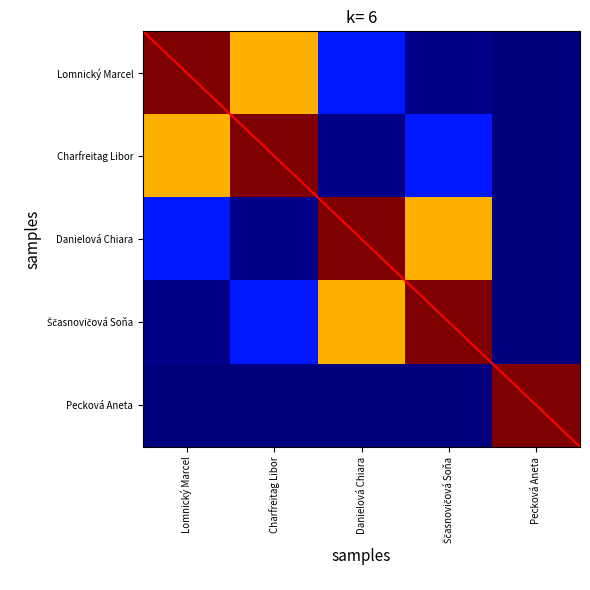

Between Danielová Chiara and Ščasnovičová Soňa, which is larger?

Danielová Chiara